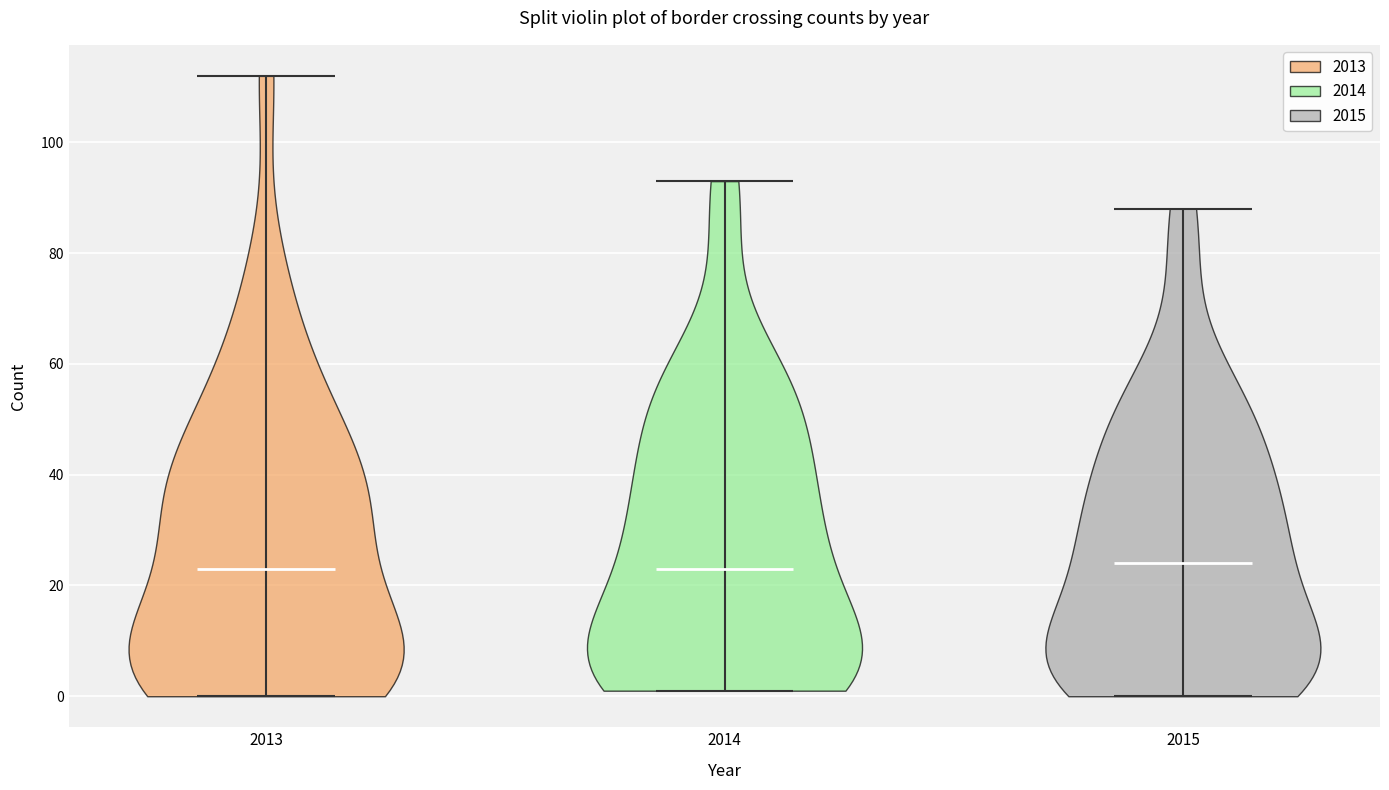

Where does the median line of the violin at x = 2013 sit on the y-axis? The values are not printed on the chart, so give them approximately, as read against the axis.

24